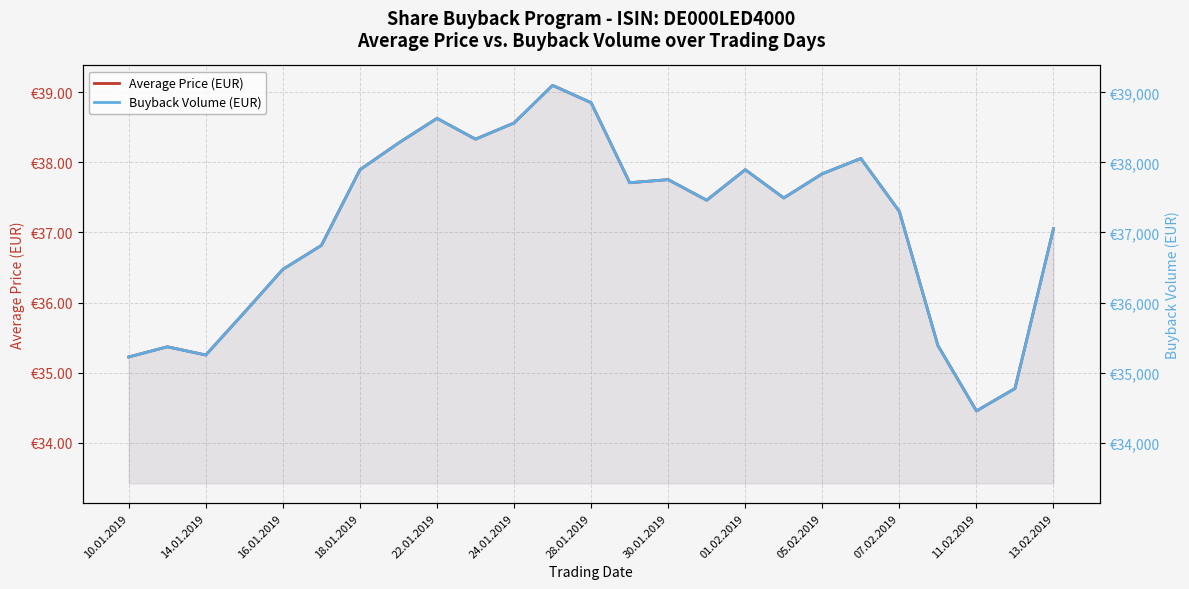

Is the value of Buyback Volume (EUR) at 18.01.2019 greater than the value of Average Price (EUR) at 28.01.2019?

Yes